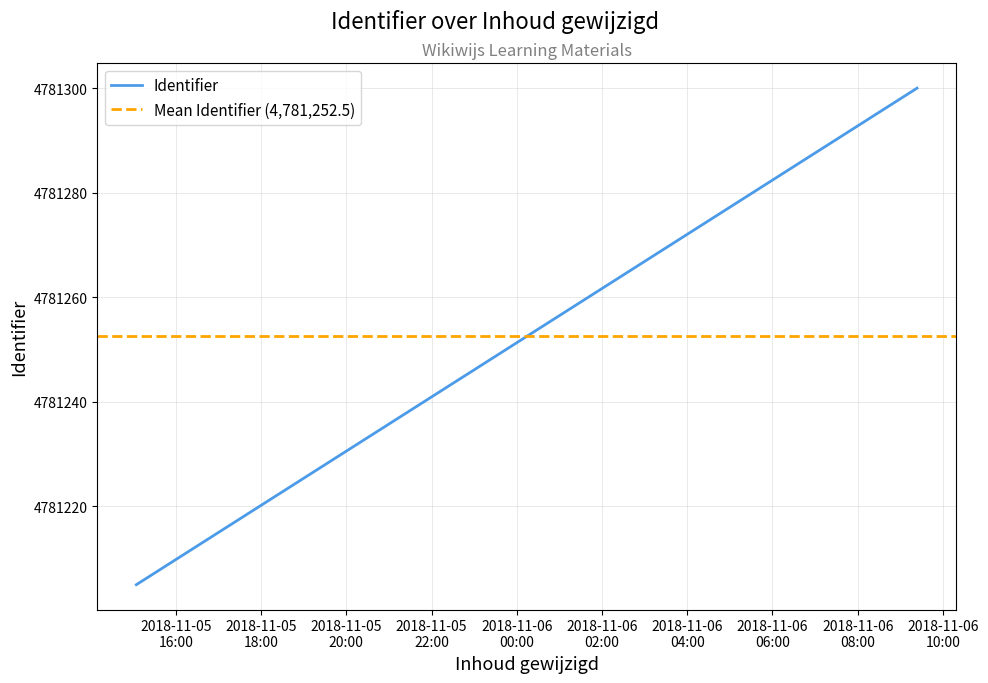

At how many categories does at least one series exceed 4781274?

1